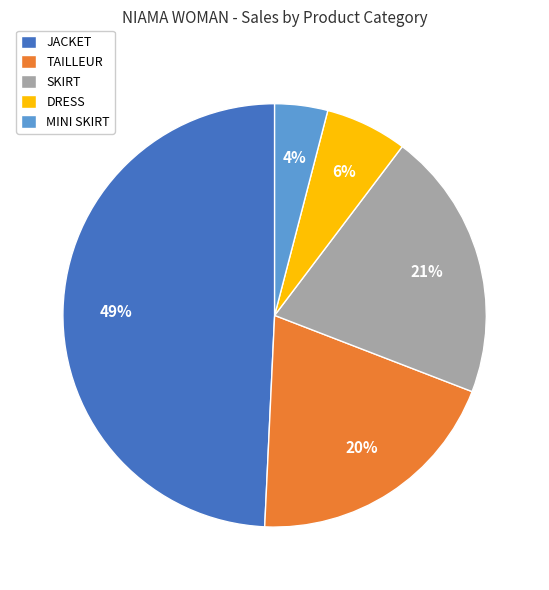

To the nearest percent, what portion does TAILLEUR represent?

20%